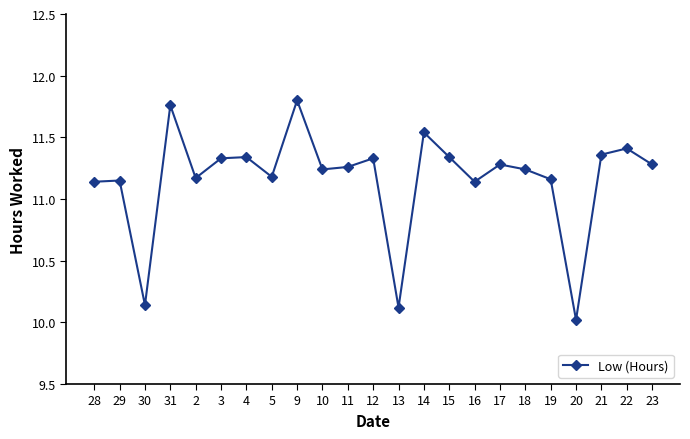

What is the change in value from 28 to 18?

+0.1